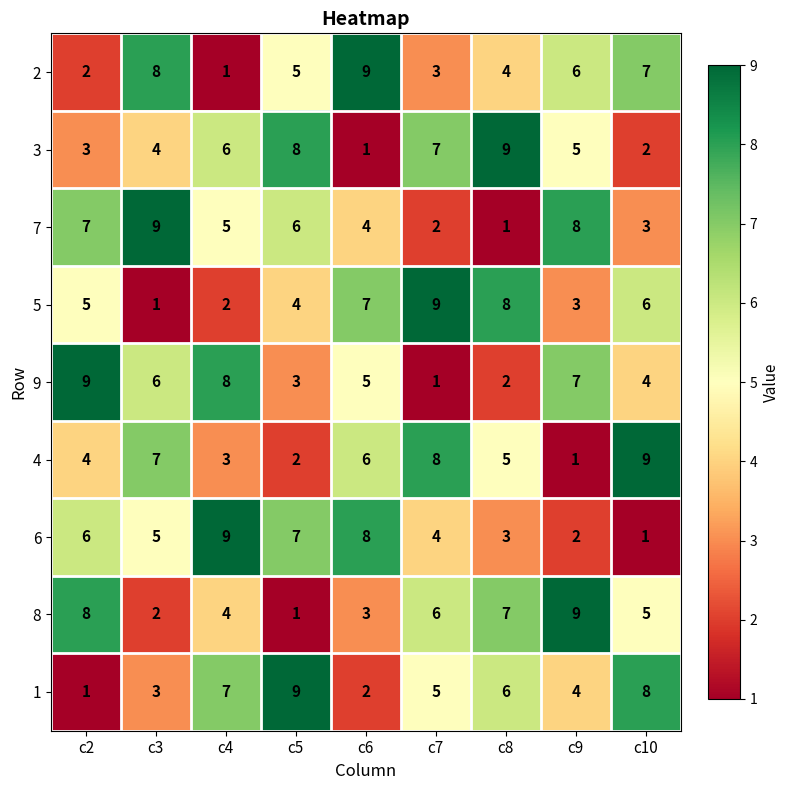

At c3, list the series in order from largest to smallest.

7, 2, 4, 9, 6, 3, 1, 8, 5